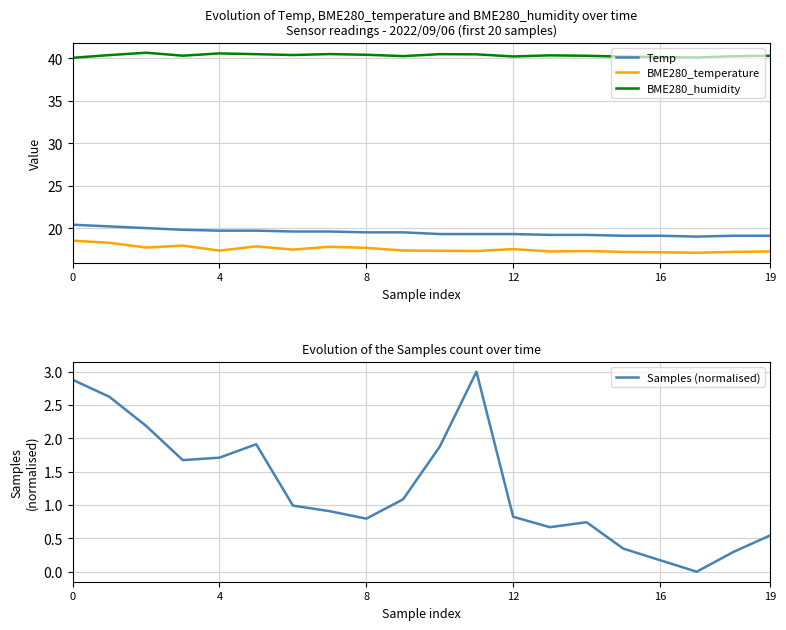

True or false: BME280_temperature and Samples (normalised) cross at least once.

False